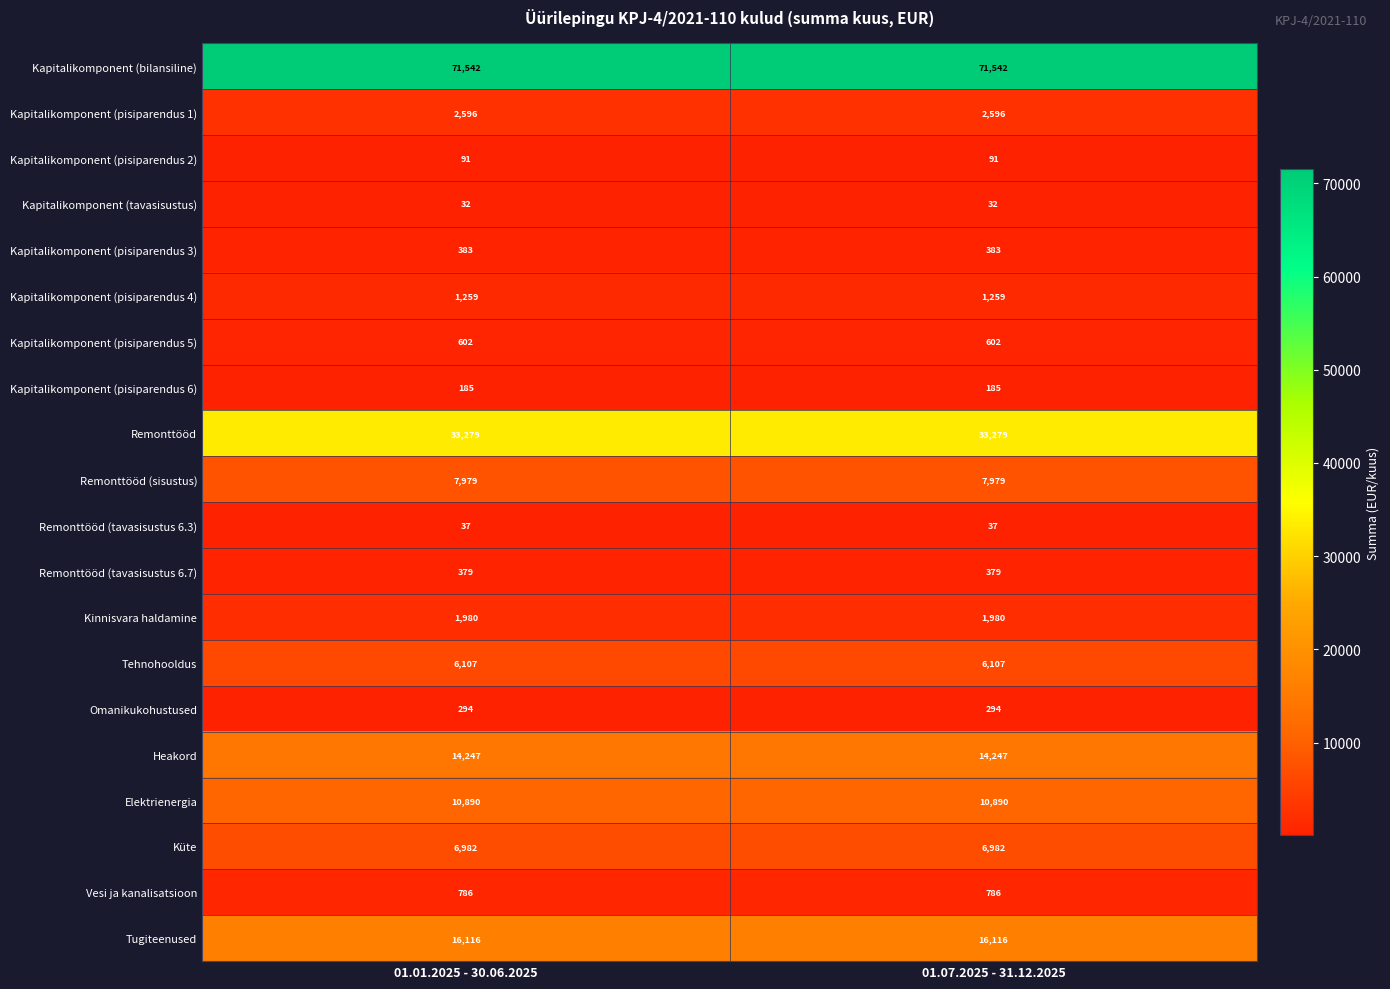

What is the sum of the Remonttööd (tavasisustus 6.3) values at 01.01.2025 - 30.06.2025 and 01.07.2025 - 31.12.2025?

74